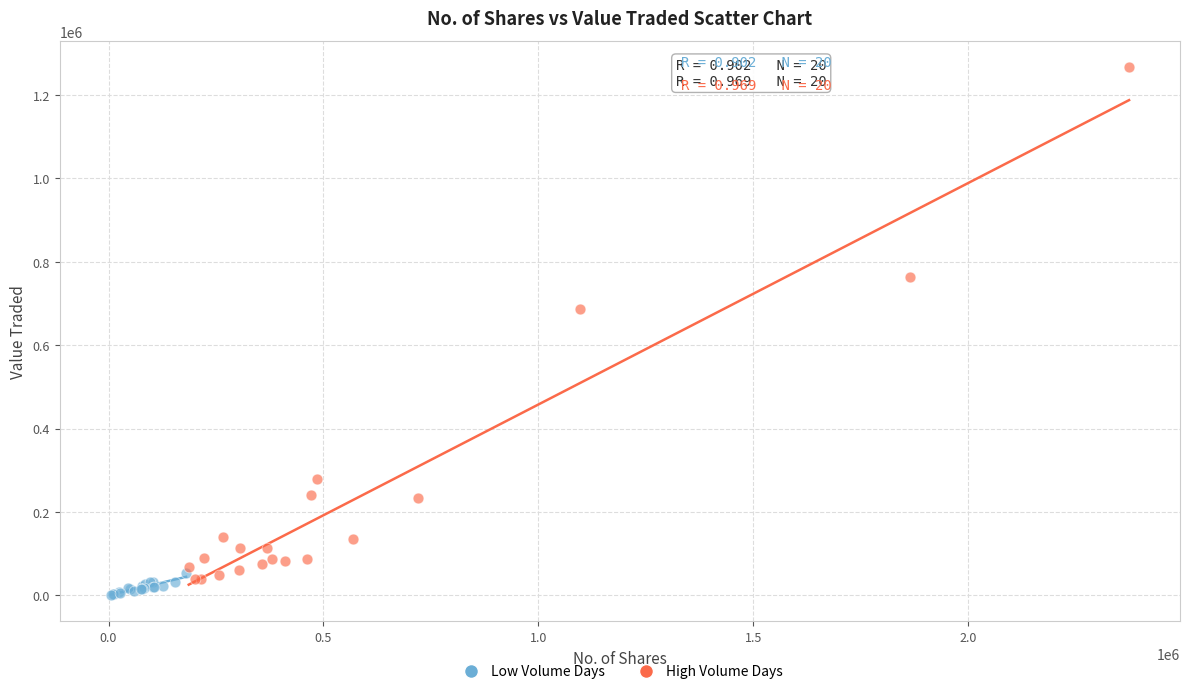

Which series contains the lowest Y value?

Low Volume Days